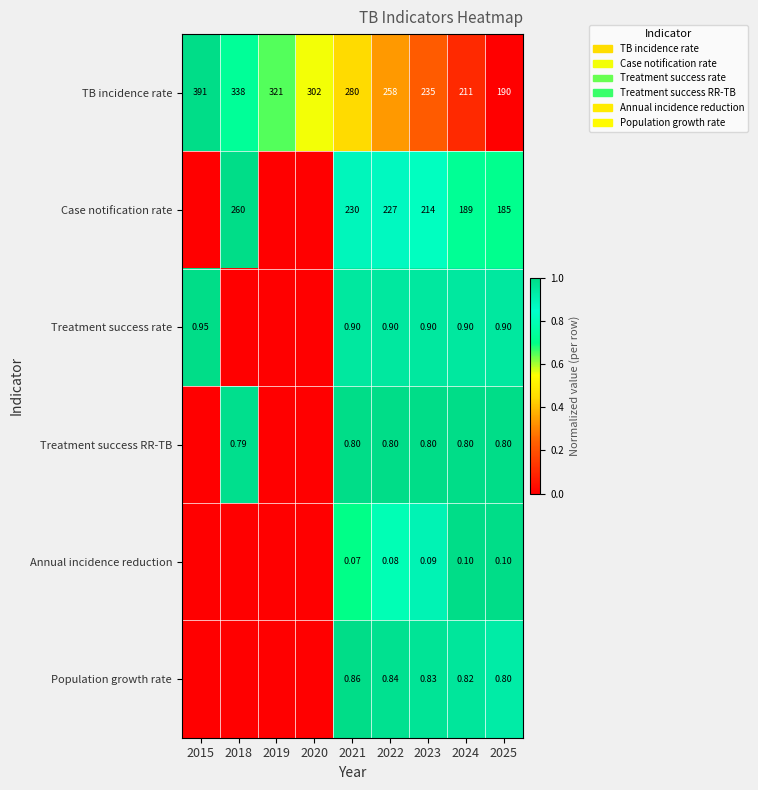

Rank the series at 2021 from lowest to highest value.

Annual incidence reduction, Treatment success RR-TB, Population growth rate, Treatment success rate, Case notification rate, TB incidence rate